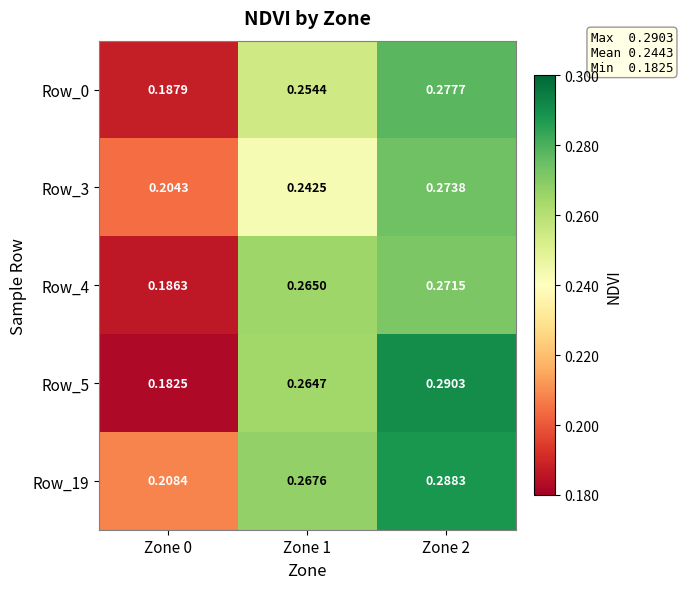

Is the value of Row_19 at Zone 2 greater than the value of Row_0 at Zone 1?

Yes